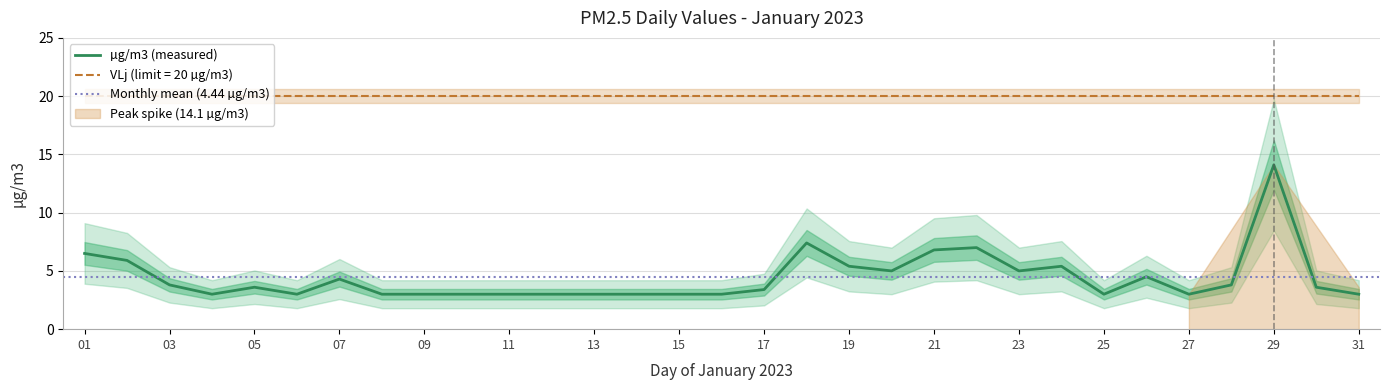

How many values exceed 3?

17